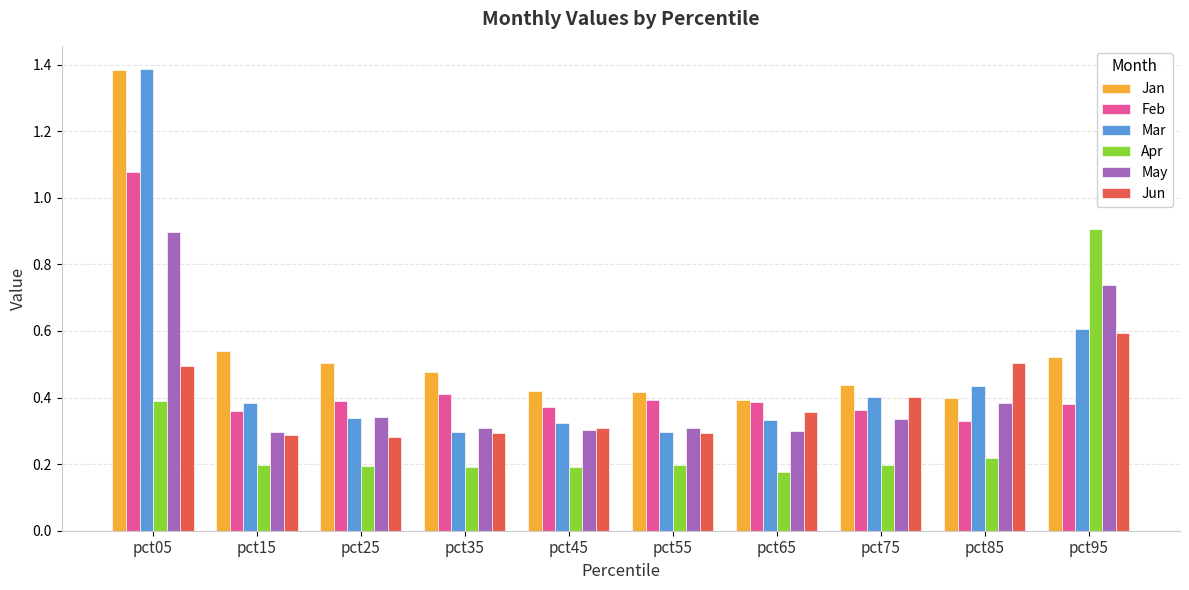

At which category does the chart reach its peak across all series?

pct05